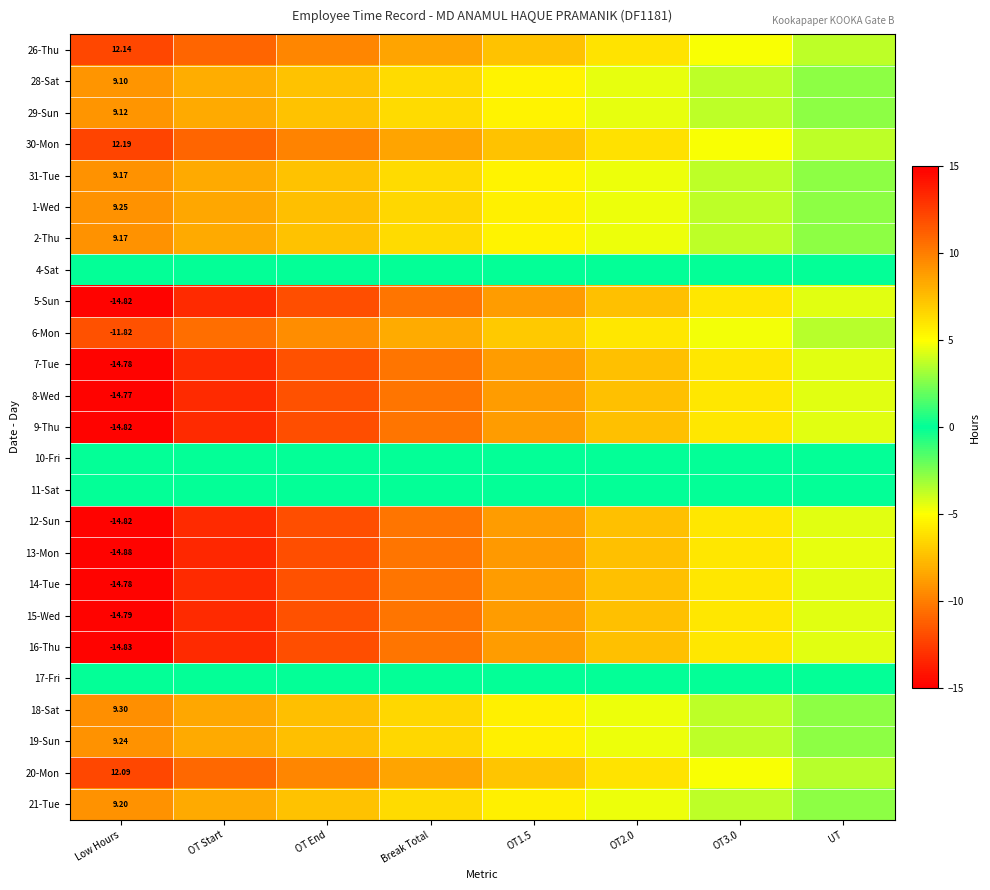

Rank the series by their maximum value, from highest to lowest.

30-Mon, 26-Thu, 20-Mon, 18-Sat, 1-Wed, 19-Sun, 21-Tue, 31-Tue, 2-Thu, 29-Sun, 28-Sat, 4-Sat, 10-Fri, 11-Sat, 17-Fri, 6-Mon, 8-Wed, 7-Tue, 14-Tue, 15-Wed, 5-Sun, 9-Thu, 12-Sun, 16-Thu, 13-Mon